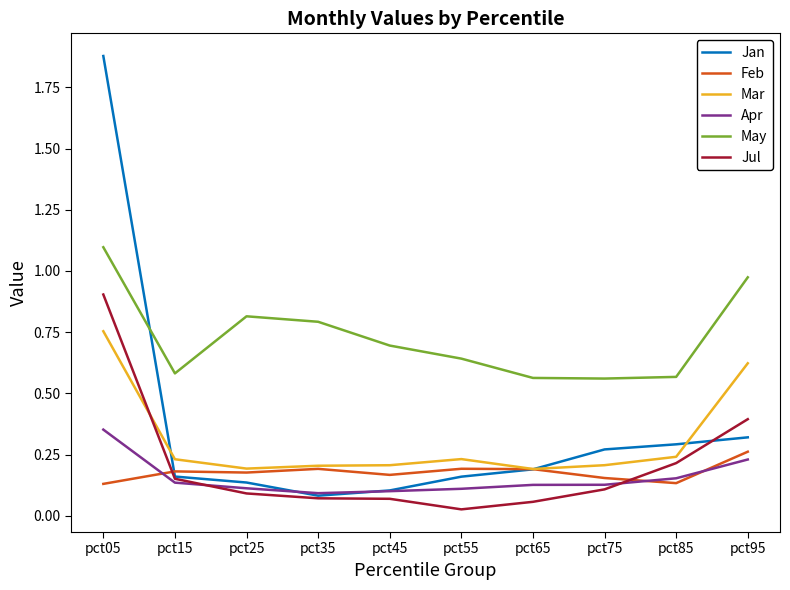

What is the difference between the maximum and second lowest values in the Jan series?

1.8